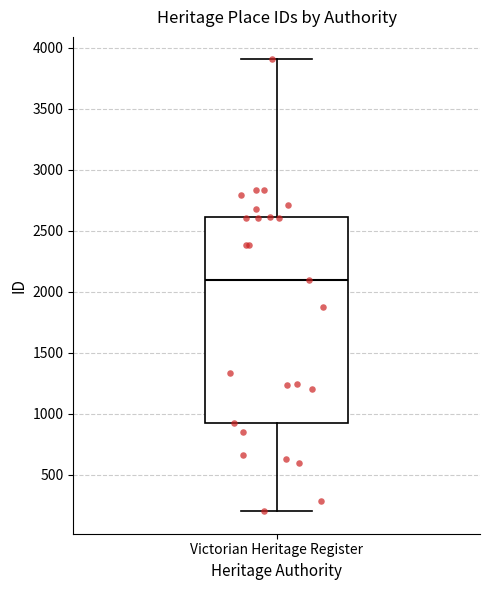

Read this box plot against the y-axis: the position of the median line, the range covered by the box, and the ends of both whiskers. The values are not printed on the chart, so give them approximately, as read against the axis.

median 2100, box 950 to 2600, whiskers 200 to 3900